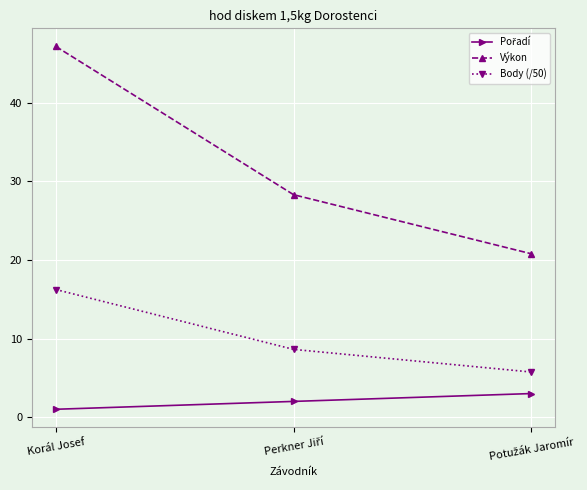

What is the label of the 3rd point from the right?

Korál Josef